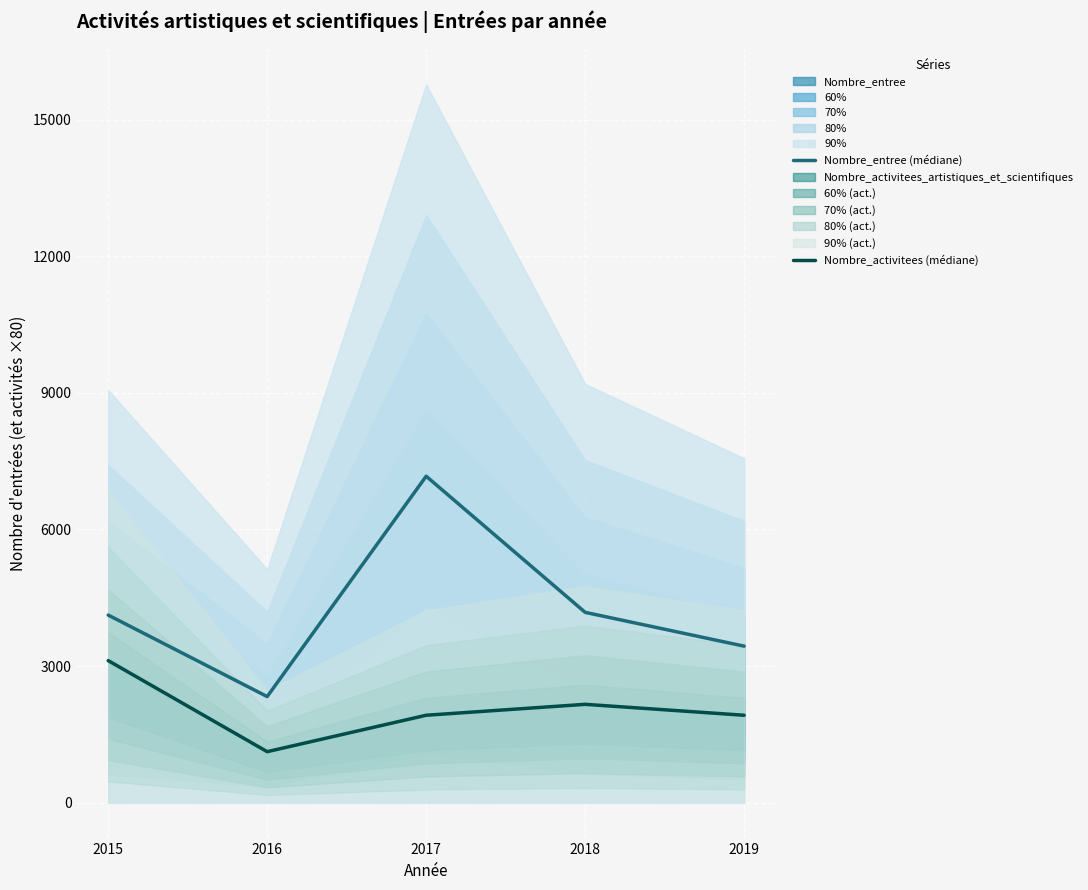

What is the value of the Nombre_entree (médiane) point at the 2nd from the left?

2330